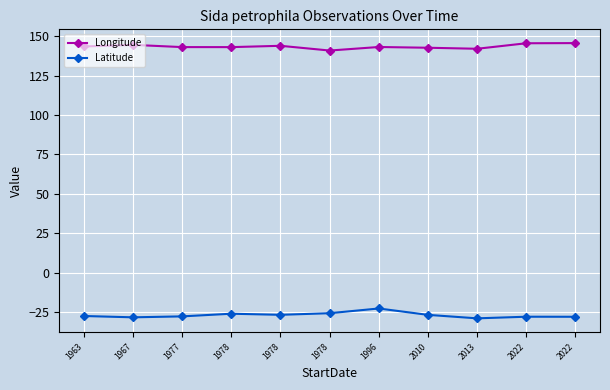

Where is the first local maximum for Longitude?

1967